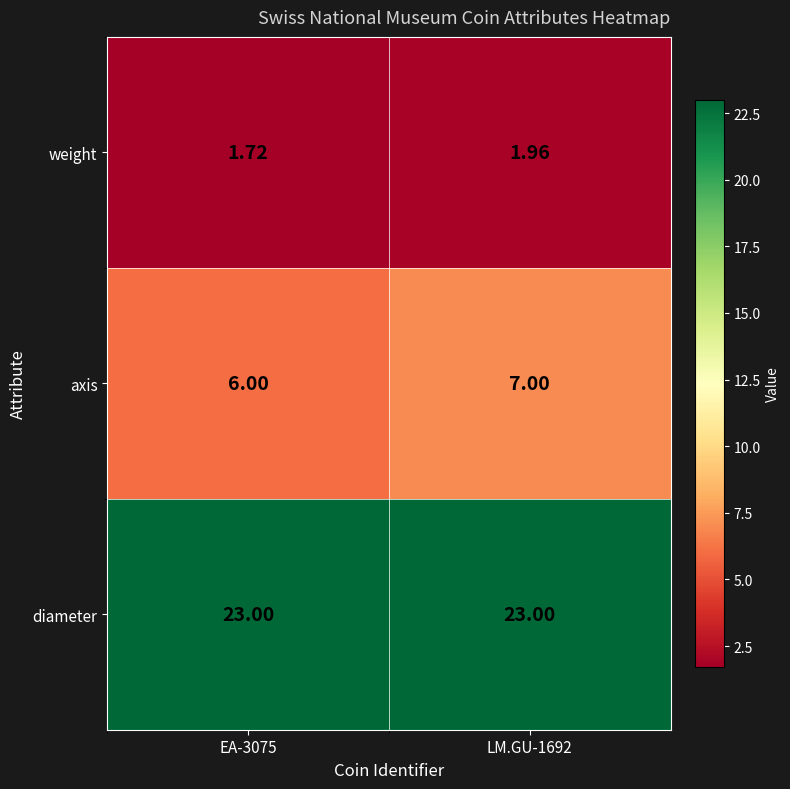

Count the number of data series in this chart.

3